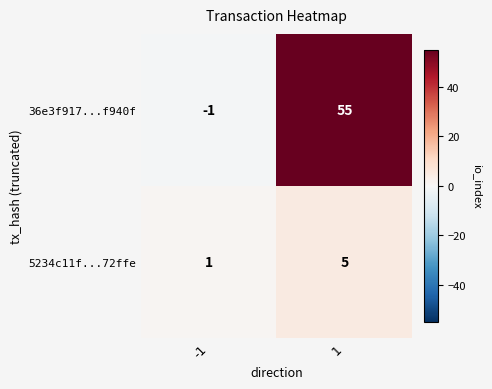

The value of 5234c11f...72ffe at -1 is 1. True or false?

True